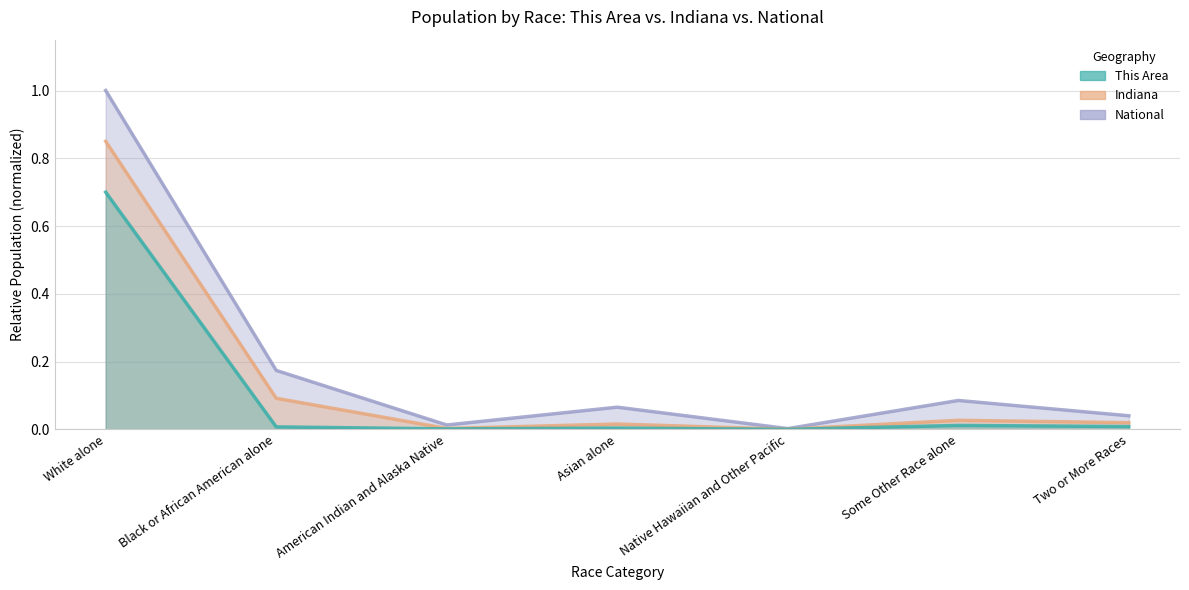

True or false: This Area and National intersect in this chart.

False